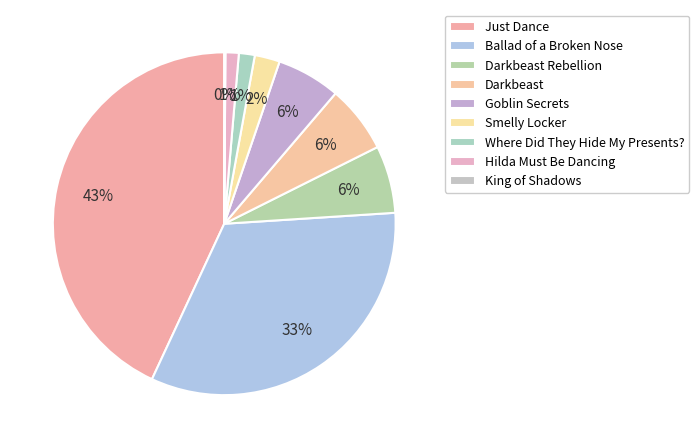

Rank the categories by value from lowest to highest.

King of Shadows, Hilda Must Be Dancing, Where Did They Hide My Presents?, Smelly Locker, Goblin Secrets, Darkbeast, Darkbeast Rebellion, Ballad of a Broken Nose, Just Dance